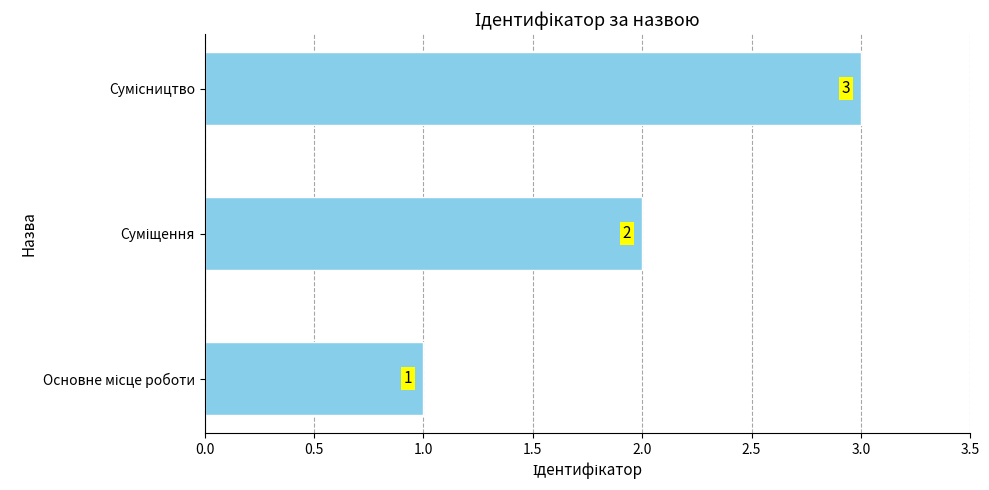

How many values are between 1 and 3?

3